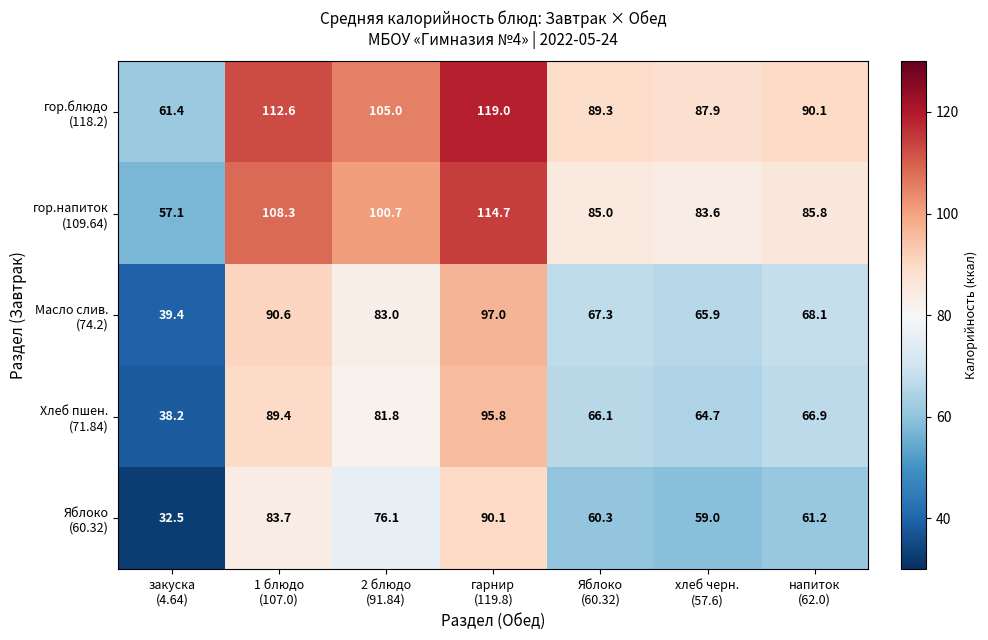

At how many categories does at least one series exceed 70?

6